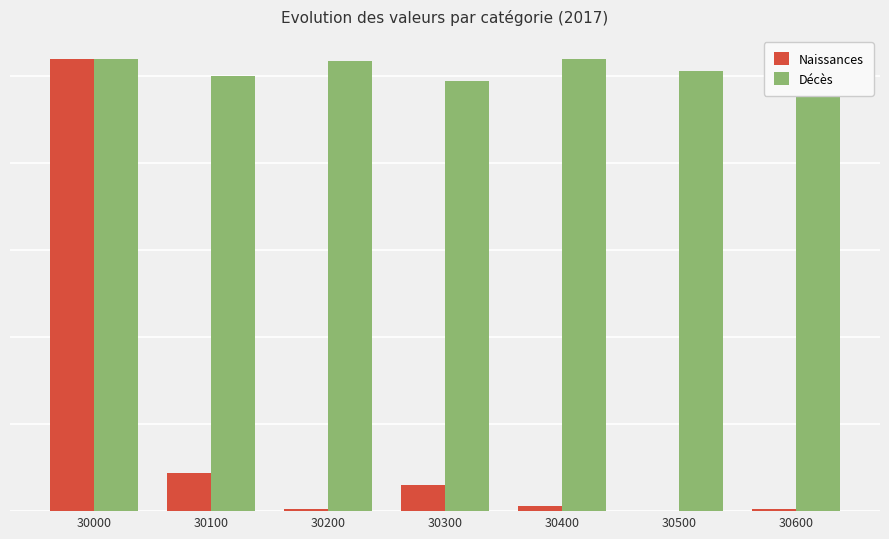

Rank the series by their maximum value, from lowest to highest.

Naissances, Décès